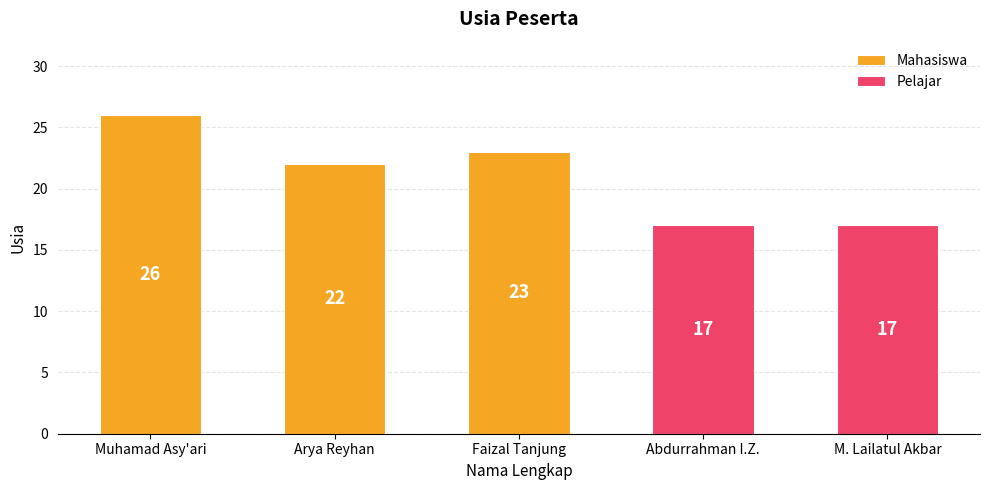

What position from the left is Faizal Tanjung?

3